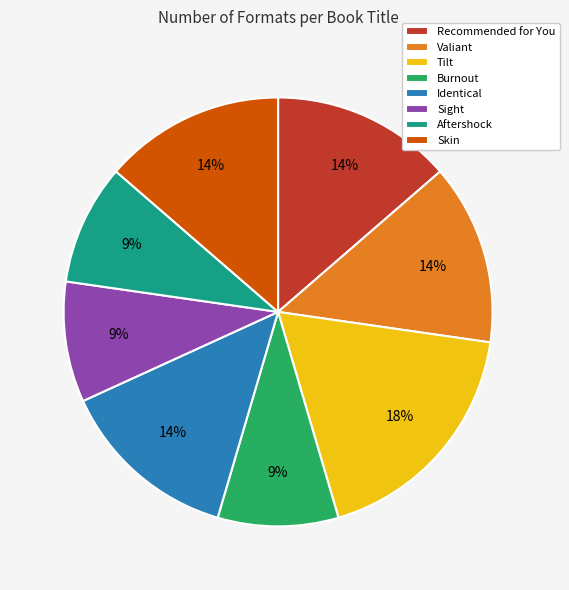

True or false: Aftershock accounts for 9% of the total.

True